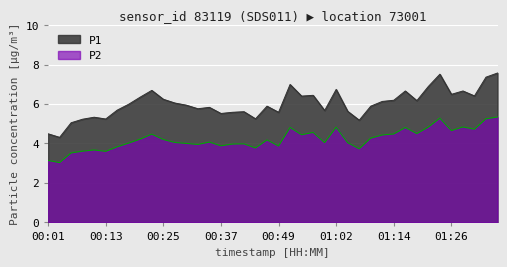

True or false: P1 and P2 intersect in this chart.

False